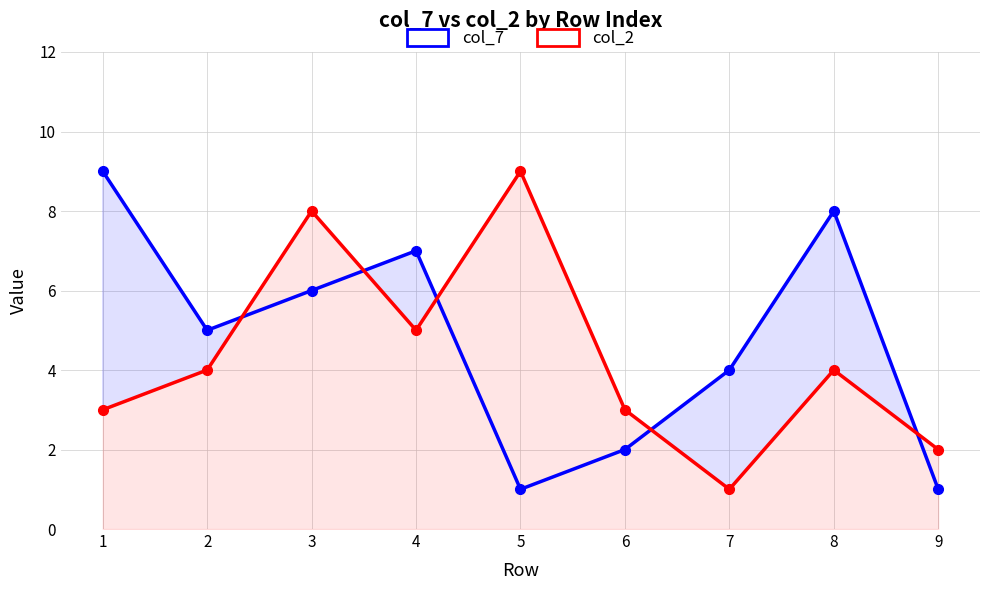

Where is the first local maximum for col_2?

3